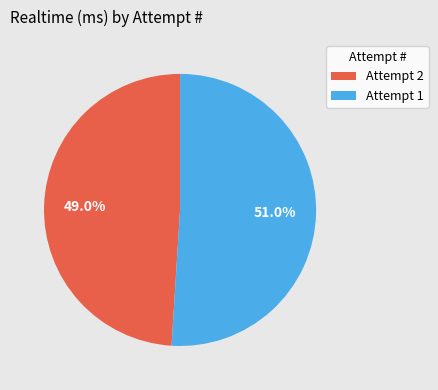

Which slice is the smallest?

Attempt 2